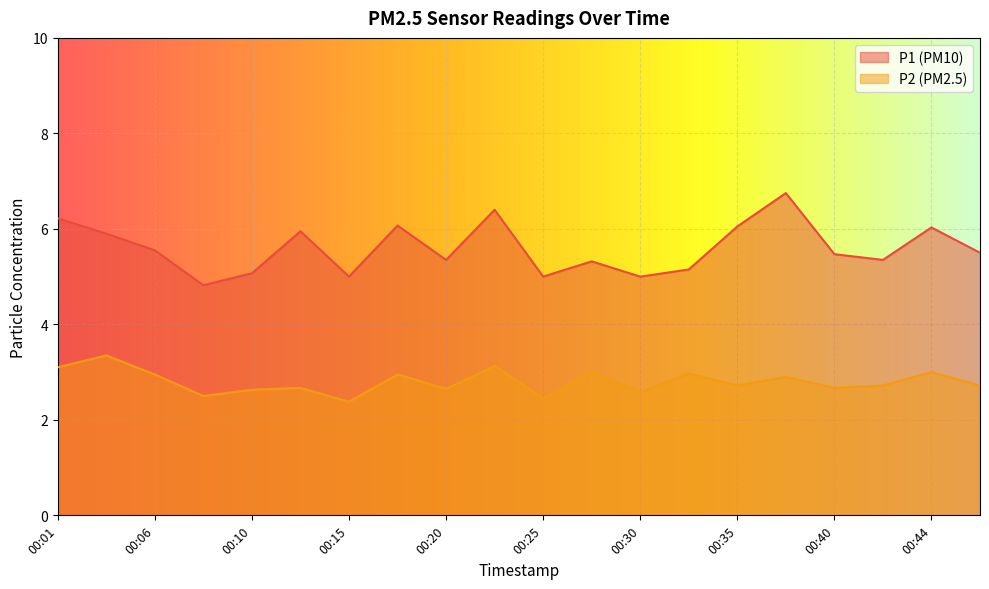

Rank the categories by P1 value from highest to lowest.

00:37, 00:23, 00:01, 00:18, 00:35, 00:44, 00:13, 00:03, 00:06, 00:47, 00:40, 00:20, 00:42, 00:27, 00:32, 00:10, 00:15, 00:25, 00:30, 00:08